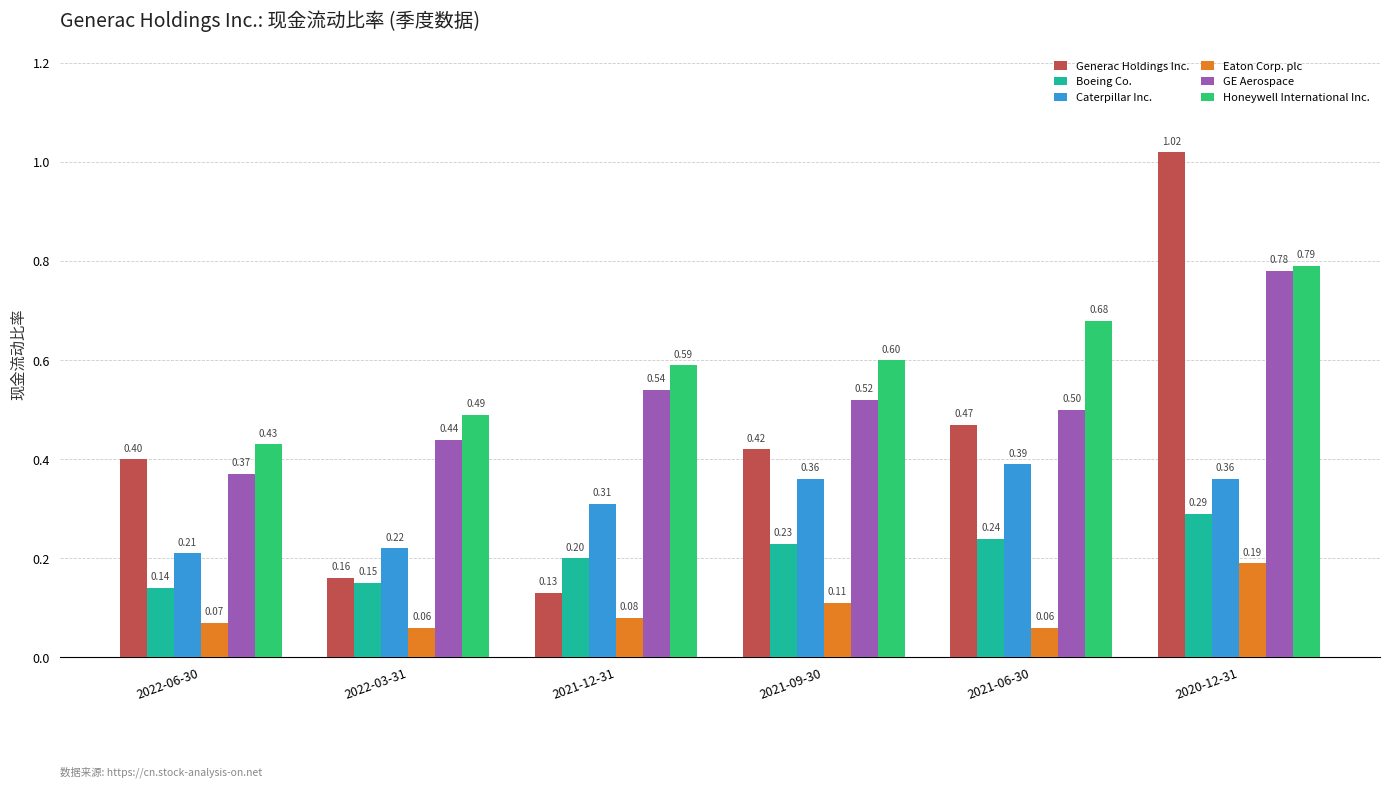

What is the sum of all Caterpillar Inc. values?

1.9